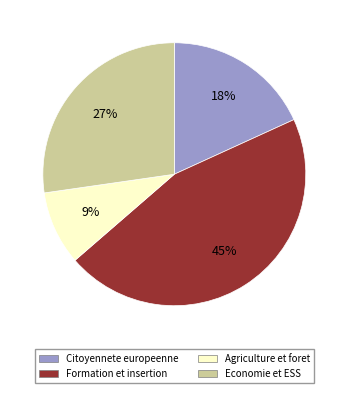

Is Agriculture et foret the majority of the pie?

No